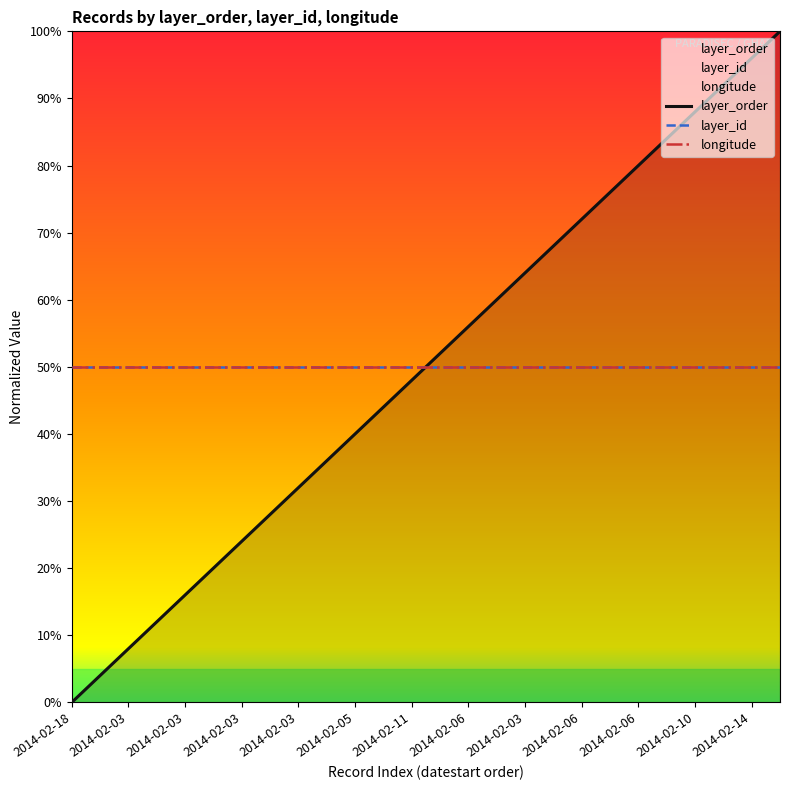

Where is layer_order nearest to the value 50?

2014-02-14